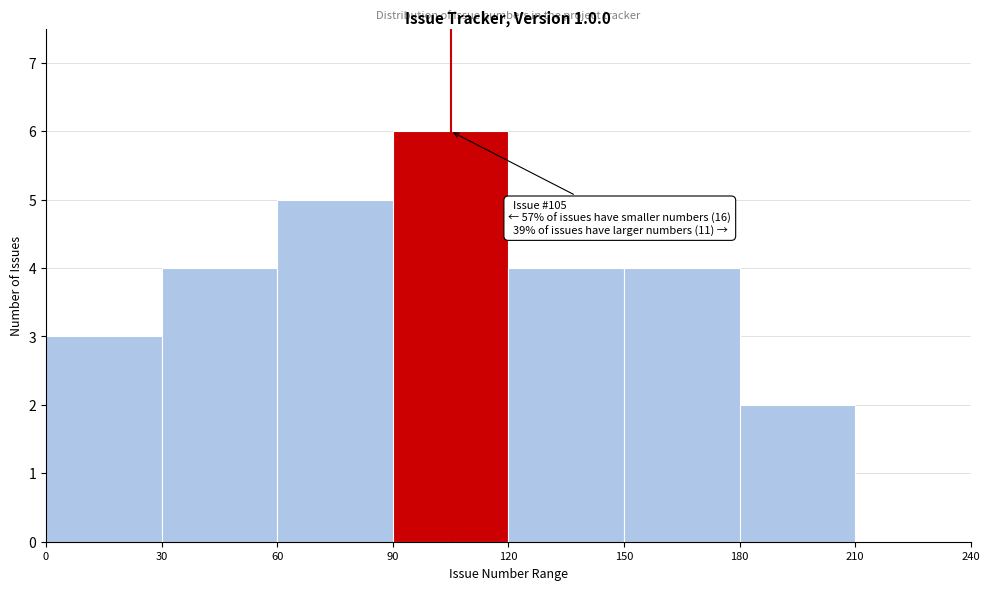

Which range on the x-axis has the tallest bar?

90 to 120